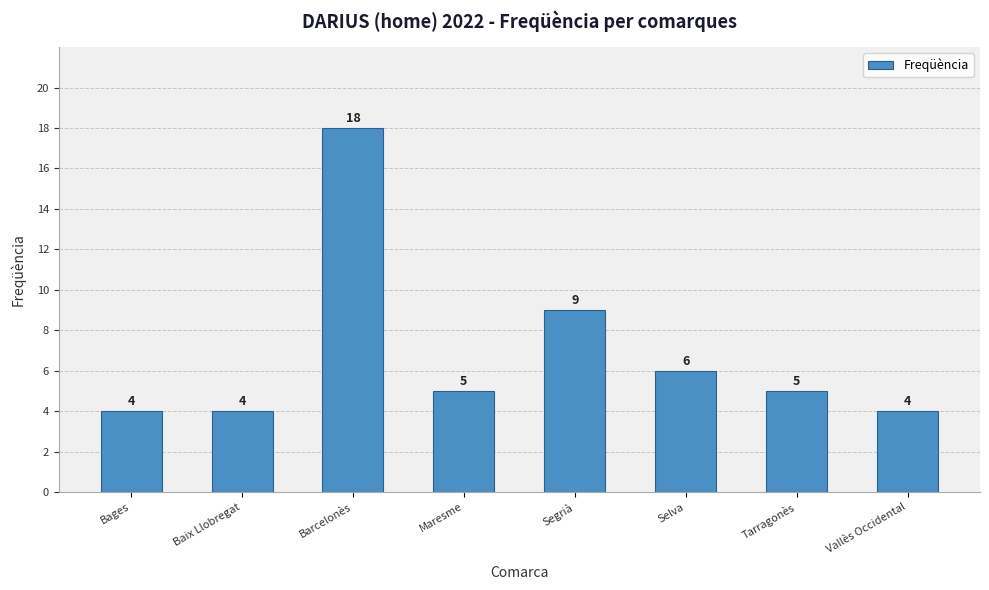

Count the number of categories in the chart.

8